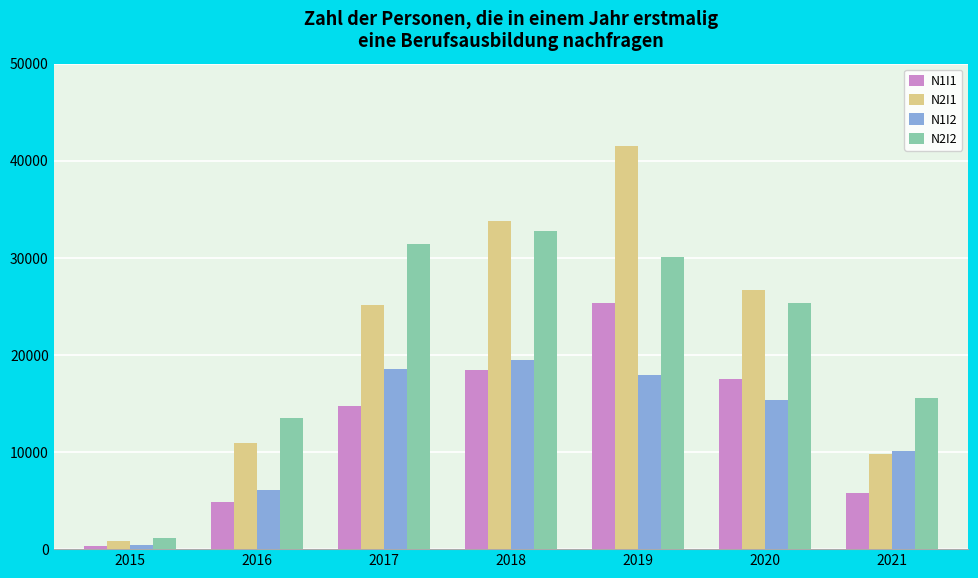

What are all the series names shown in the legend?

N1I1, N2I1, N1I2, N2I2